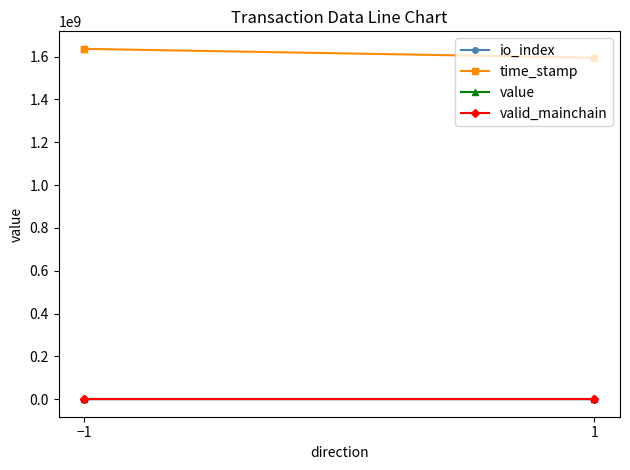

The value of time_stamp at −1 is 2137944922.3. True or false?

False